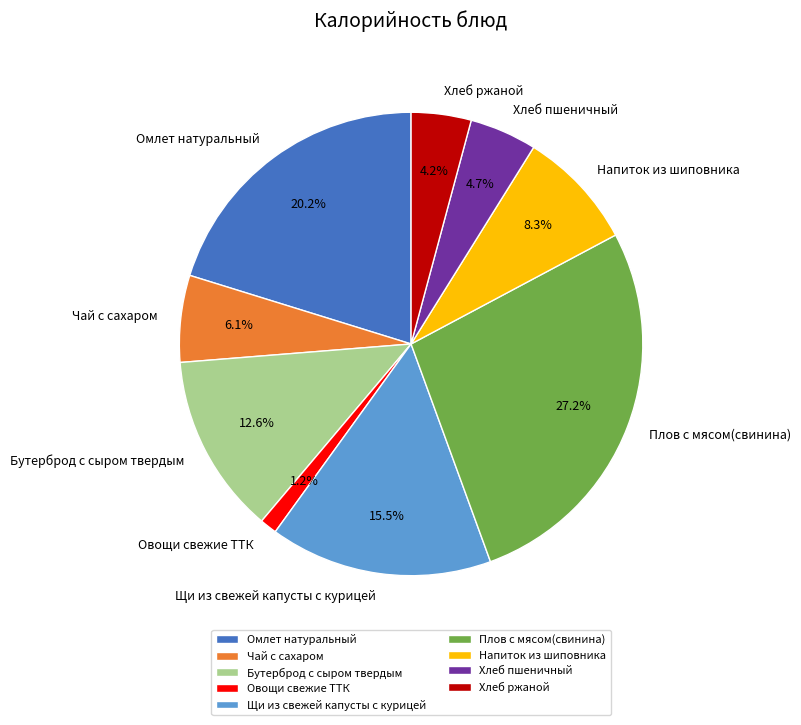

To the nearest percent, what portion does Овощи свежие ТТК represent?

1%